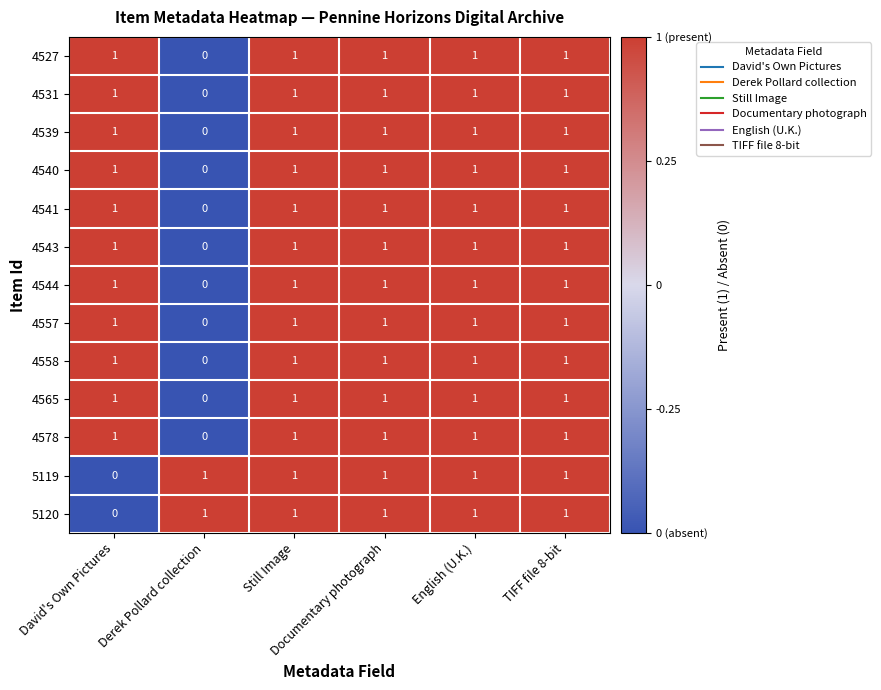

How many 4558 values are between 1 and 2?

5